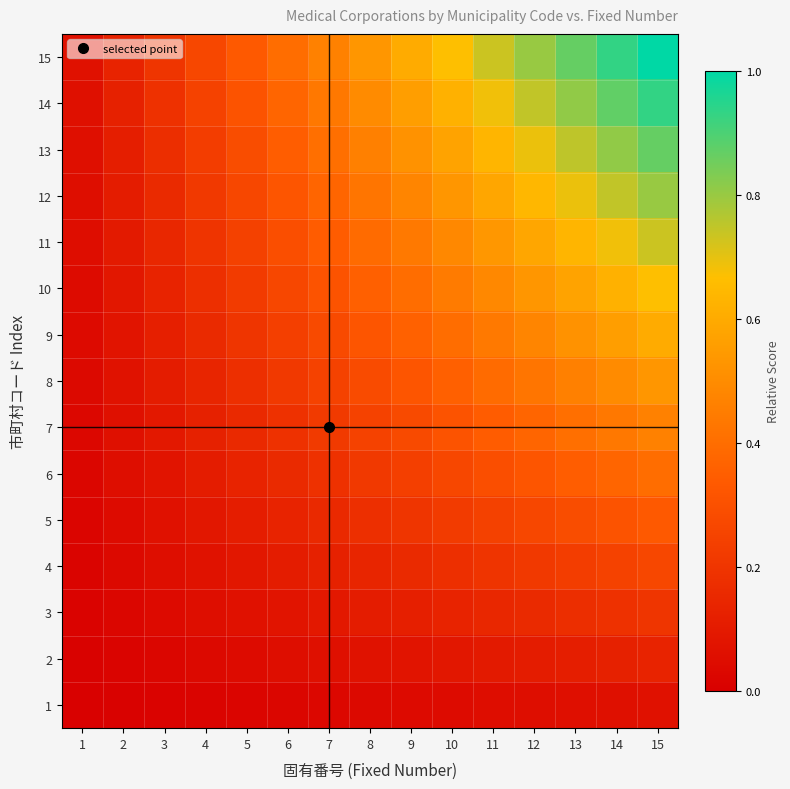

Reading right to left, what are all the values shown in this chart?

1: 15=0.1	14=0.1	13=0.1	12=0.1	11=0.0	10=0.0	9=0.0	8=0.0	7=0.0	6=0.0	5=0.0	4=0.0	3=0.0	2=0.0	1=0.0
2: 15=0.1	14=0.1	13=0.1	12=0.1	11=0.1	10=0.1	9=0.1	8=0.1	7=0.1	6=0.1	5=0.0	4=0.0	3=0.0	2=0.0	1=0.0
3: 15=0.2	14=0.2	13=0.2	12=0.2	11=0.1	10=0.1	9=0.1	8=0.1	7=0.1	6=0.1	5=0.1	4=0.1	3=0.0	2=0.0	1=0.0
4: 15=0.3	14=0.2	13=0.2	12=0.2	11=0.2	10=0.2	9=0.2	8=0.1	7=0.1	6=0.1	5=0.1	4=0.1	3=0.1	2=0.0	1=0.0
5: 15=0.3	14=0.3	13=0.3	12=0.3	11=0.2	10=0.2	9=0.2	8=0.2	7=0.2	6=0.1	5=0.1	4=0.1	3=0.1	2=0.0	1=0.0
6: 15=0.4	14=0.4	13=0.3	12=0.3	11=0.3	10=0.3	9=0.2	8=0.2	7=0.2	6=0.2	5=0.1	4=0.1	3=0.1	2=0.1	1=0.0
7: 15=0.5	14=0.4	13=0.4	12=0.4	11=0.3	10=0.3	9=0.3	8=0.2	7=0.2	6=0.2	5=0.2	4=0.1	3=0.1	2=0.1	1=0.0
8: 15=0.5	14=0.5	13=0.5	12=0.4	11=0.4	10=0.4	9=0.3	8=0.3	7=0.2	6=0.2	5=0.2	4=0.1	3=0.1	2=0.1	1=0.0
9: 15=0.6	14=0.6	13=0.5	12=0.5	11=0.4	10=0.4	9=0.4	8=0.3	7=0.3	6=0.2	5=0.2	4=0.2	3=0.1	2=0.1	1=0.0
10: 15=0.7	14=0.6	13=0.6	12=0.5	11=0.5	10=0.4	9=0.4	8=0.4	7=0.3	6=0.3	5=0.2	4=0.2	3=0.1	2=0.1	1=0.0
11: 15=0.7	14=0.7	13=0.6	12=0.6	11=0.5	10=0.5	9=0.4	8=0.4	7=0.3	6=0.3	5=0.2	4=0.2	3=0.1	2=0.1	1=0.0
12: 15=0.8	14=0.7	13=0.7	12=0.6	11=0.6	10=0.5	9=0.5	8=0.4	7=0.4	6=0.3	5=0.3	4=0.2	3=0.2	2=0.1	1=0.1
13: 15=0.9	14=0.8	13=0.8	12=0.7	11=0.6	10=0.6	9=0.5	8=0.5	7=0.4	6=0.3	5=0.3	4=0.2	3=0.2	2=0.1	1=0.1
14: 15=0.9	14=0.9	13=0.8	12=0.7	11=0.7	10=0.6	9=0.6	8=0.5	7=0.4	6=0.4	5=0.3	4=0.2	3=0.2	2=0.1	1=0.1
15: 15=1.0	14=0.9	13=0.9	12=0.8	11=0.7	10=0.7	9=0.6	8=0.5	7=0.5	6=0.4	5=0.3	4=0.3	3=0.2	2=0.1	1=0.1